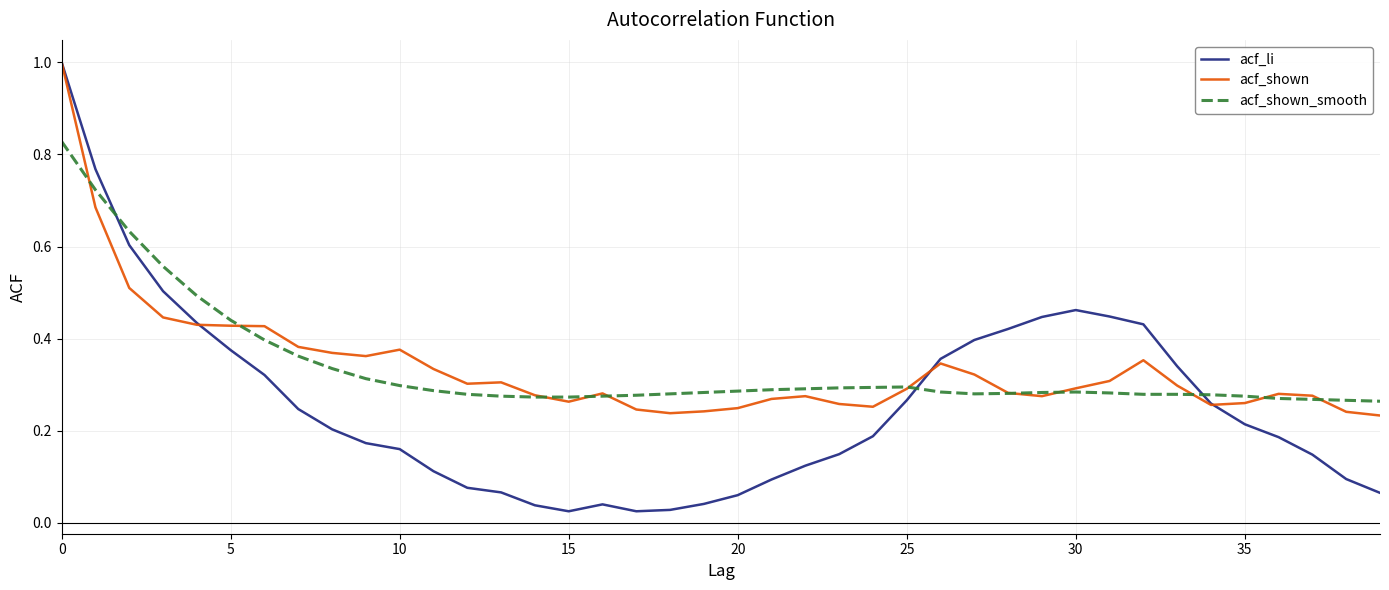

What is the highest value of the acf_li series?

1.0